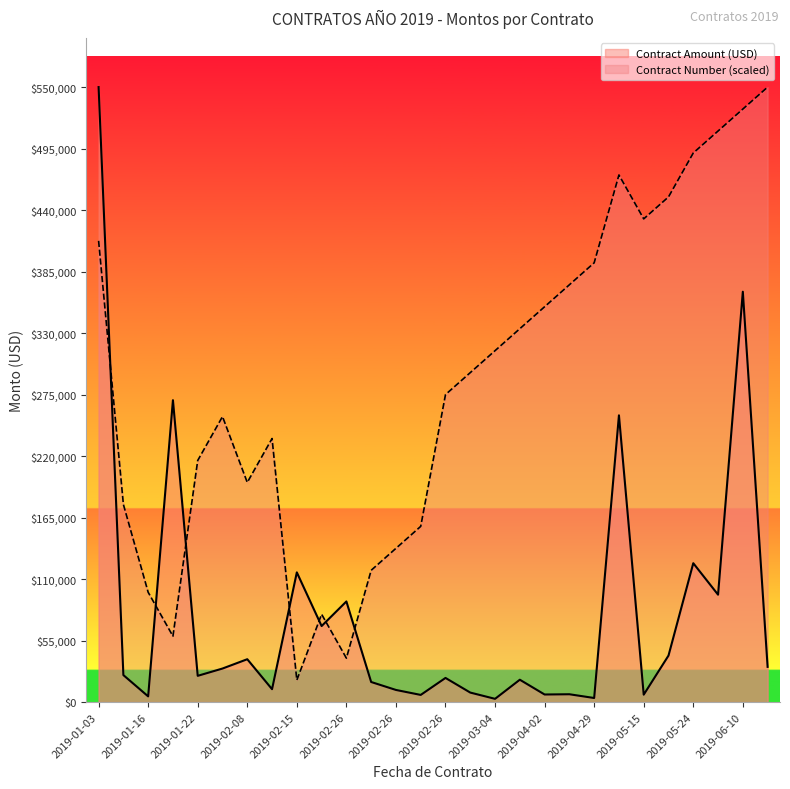

At which category is the sum across all series the highest?

2019-01-03